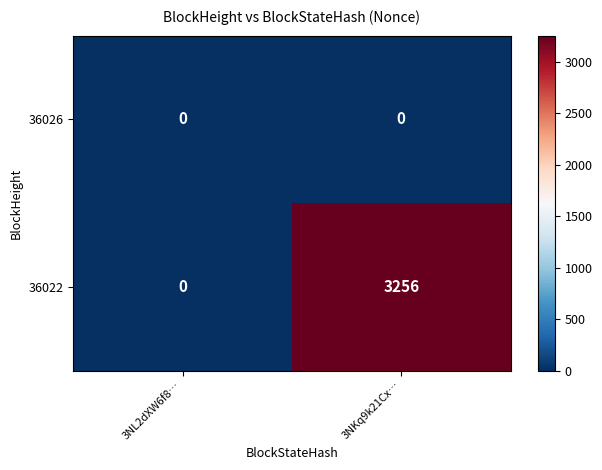

At which label does 36022 reach its peak?

3NKq9k21Cx…